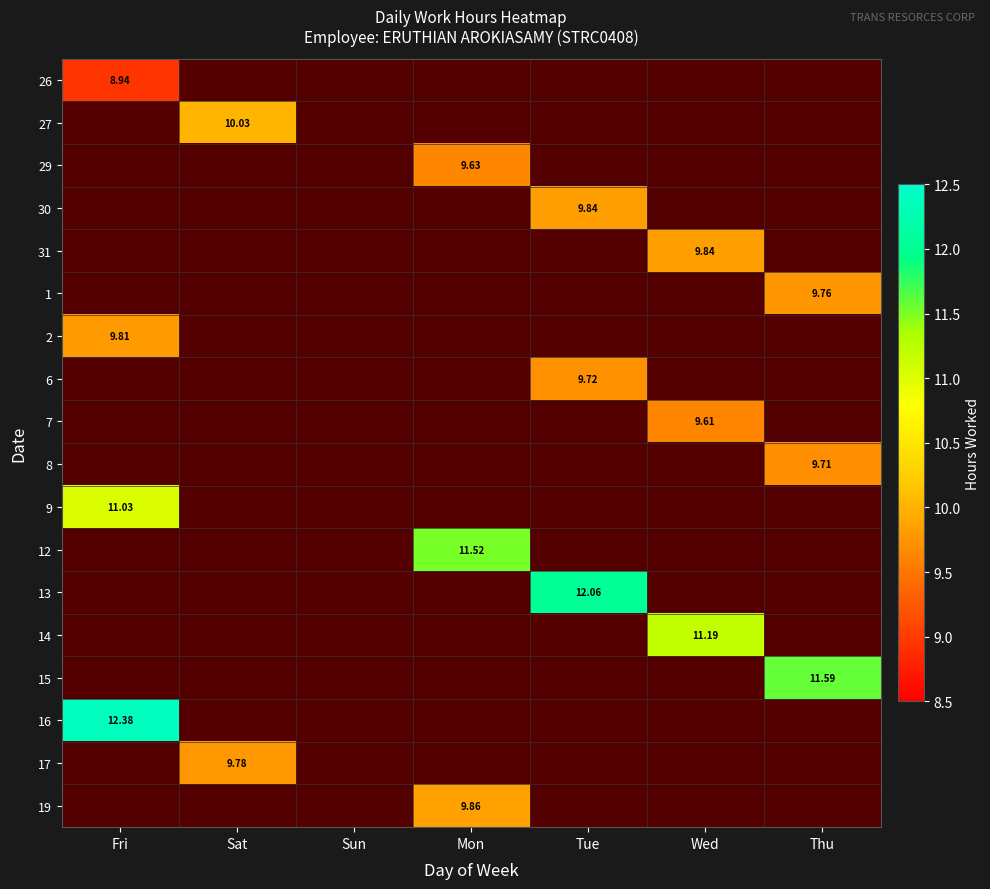

Which series has the largest range (max minus min)?

26